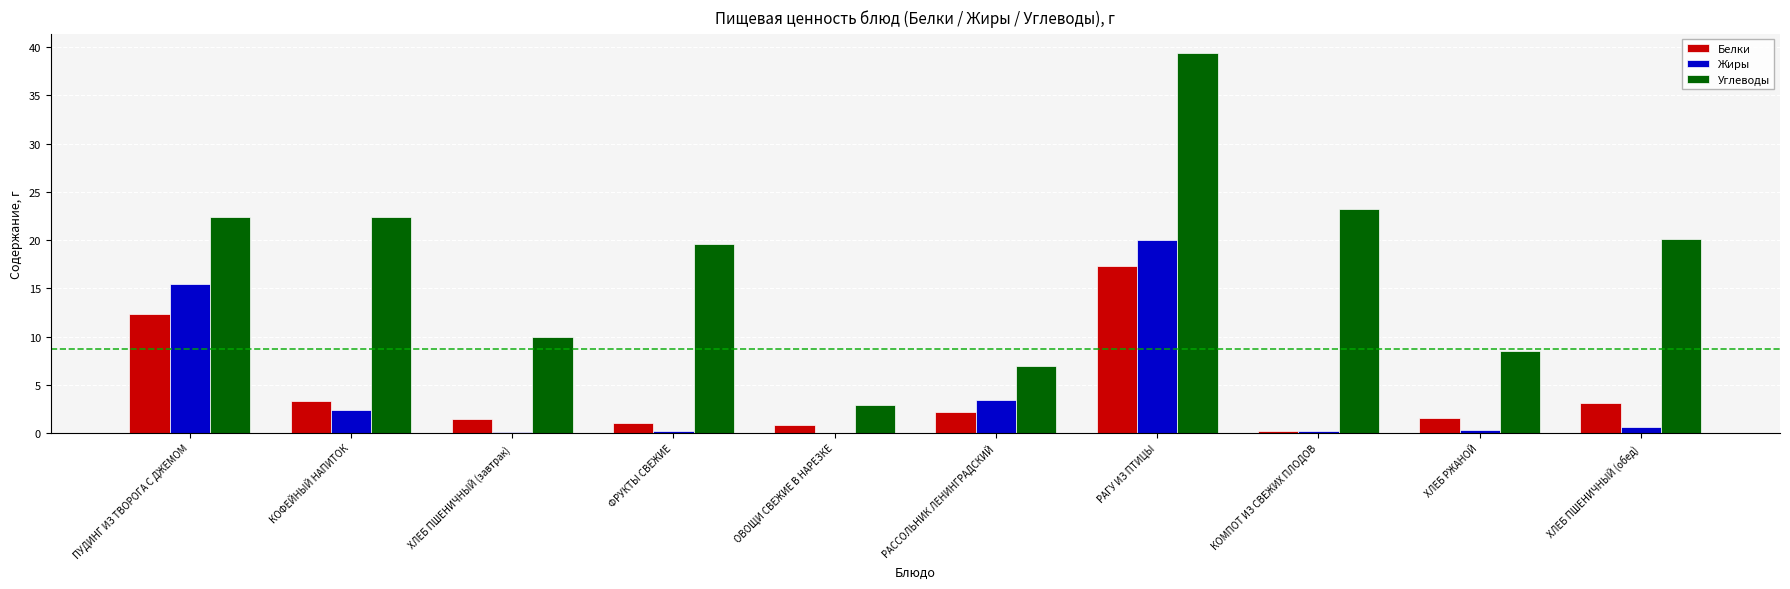

What is the sum of all Белки values?

43.3